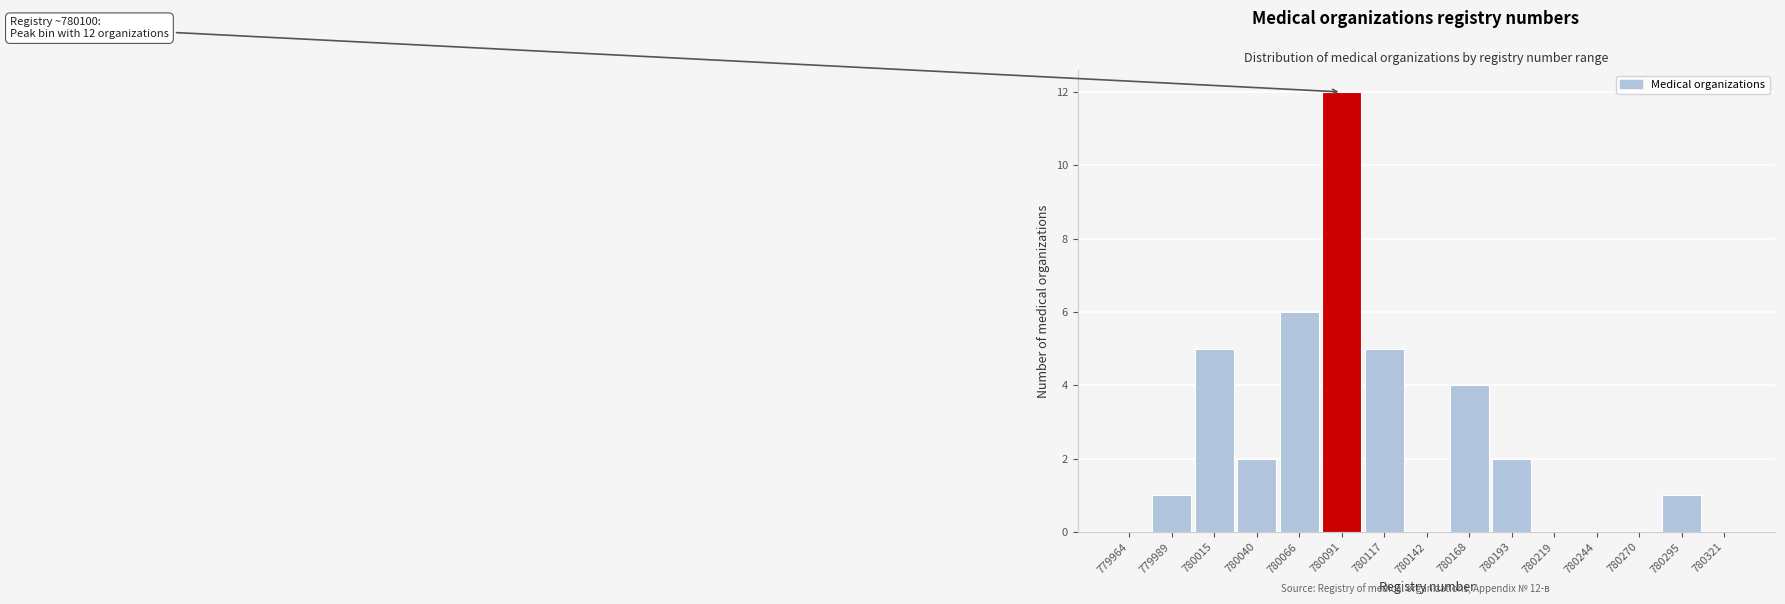

Reading left to right, list all the values displayed in this chart.

779964=0	779989=1	780015=5	780040=2	780066=6	780091=12	780117=5	780142=0	780168=4	780193=2	780219=0	780244=0	780270=0	780295=1	780321=0